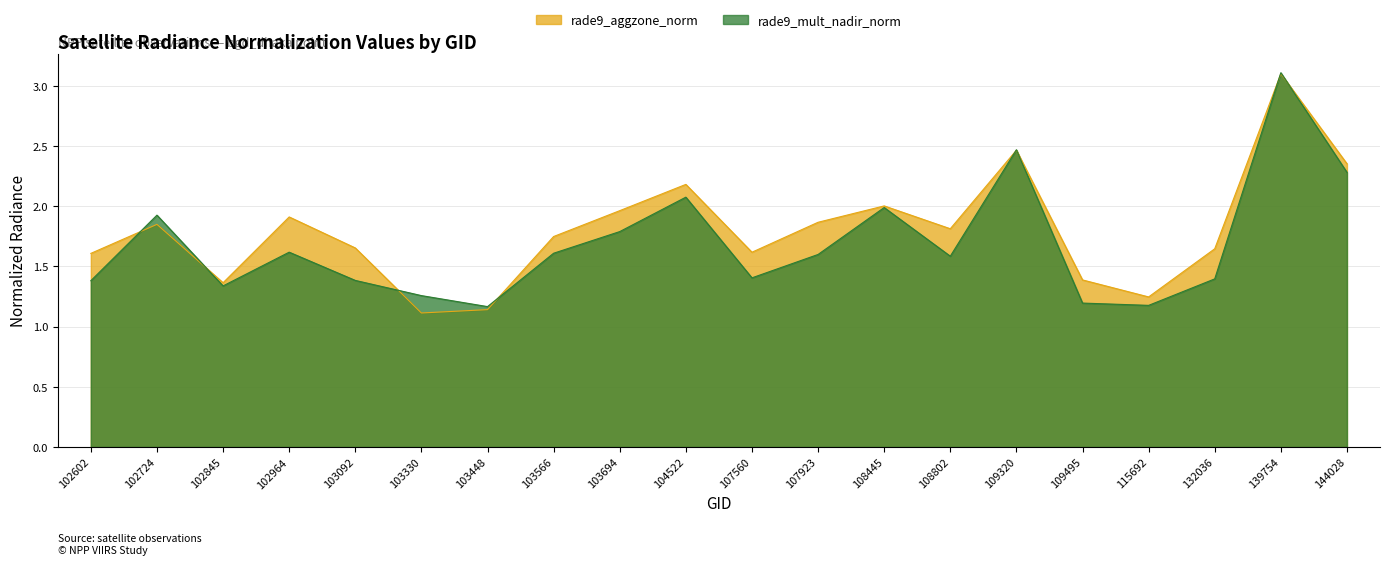

What is the sum of the rade9_aggzone_norm values at 103330 and 108445?

3.1